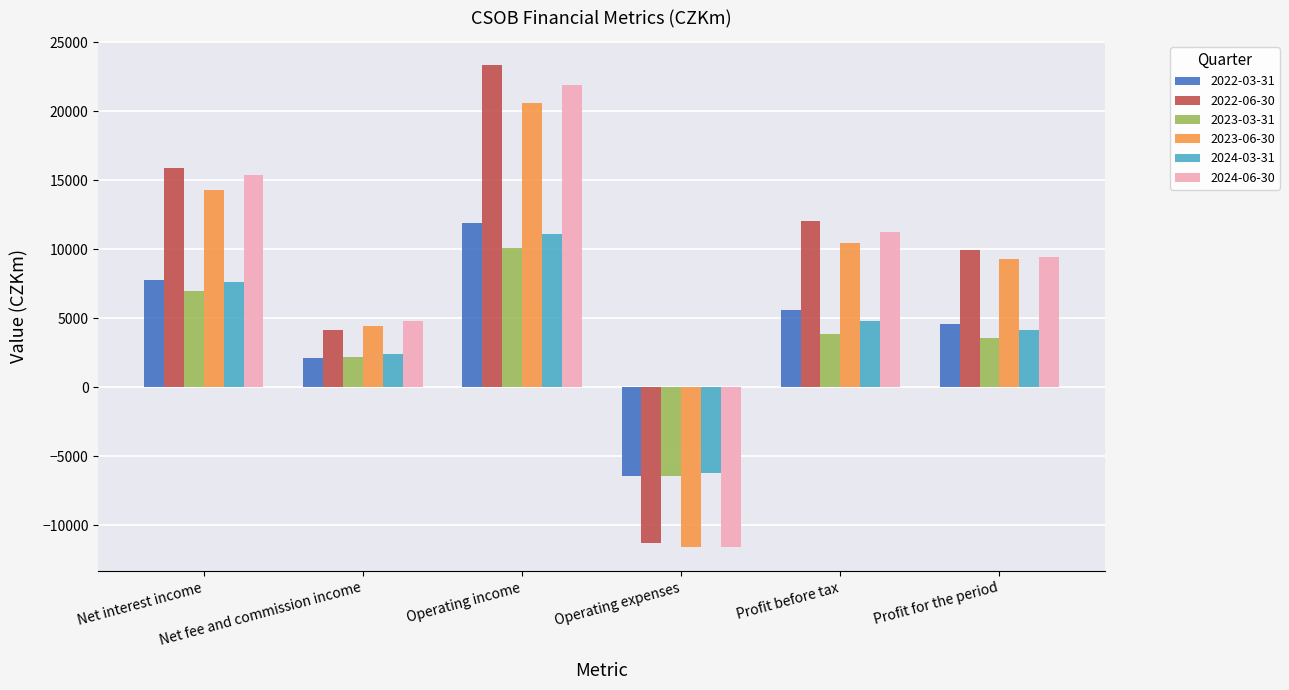

Which label corresponds to the largest value in the chart?

Operating income